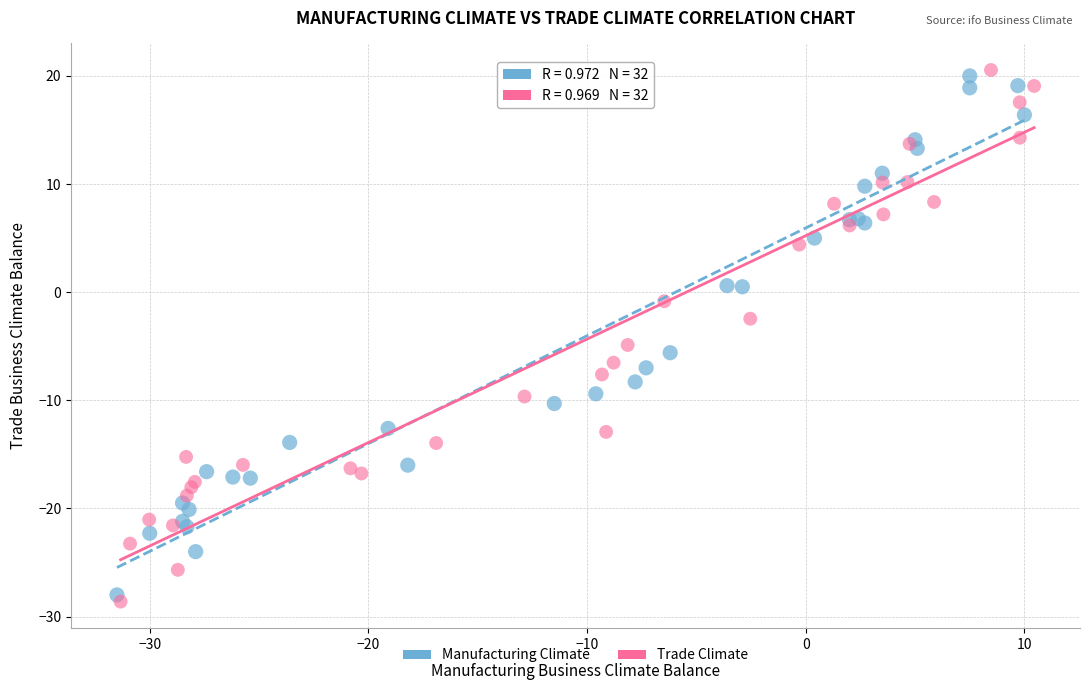

Which series has the widest spread of Y values?

Trade Climate